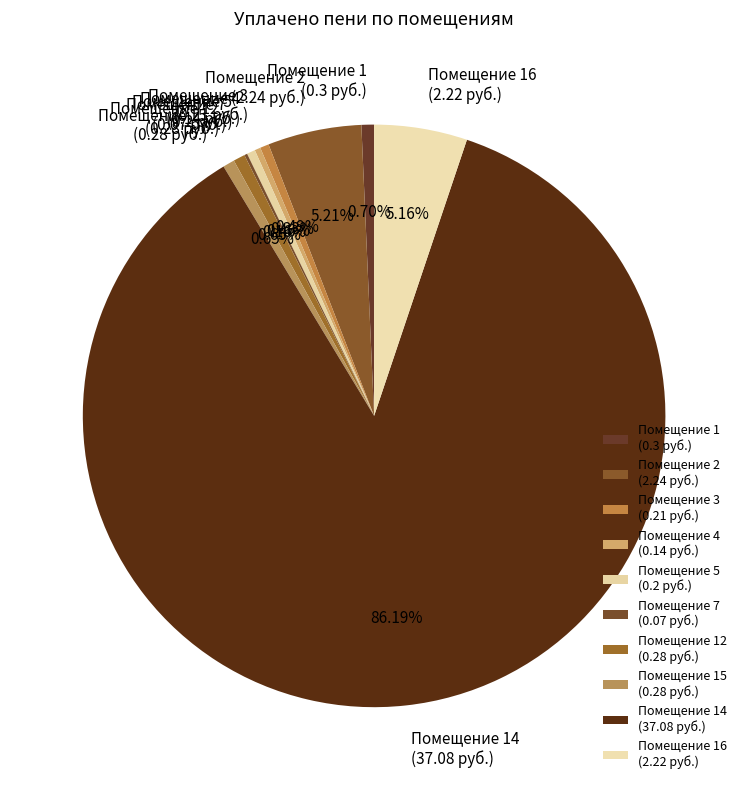

Between Помещение 16 (2.22 руб.) and Помещение 5 (0.2 руб.), which is larger?

Помещение 16 (2.22 руб.)